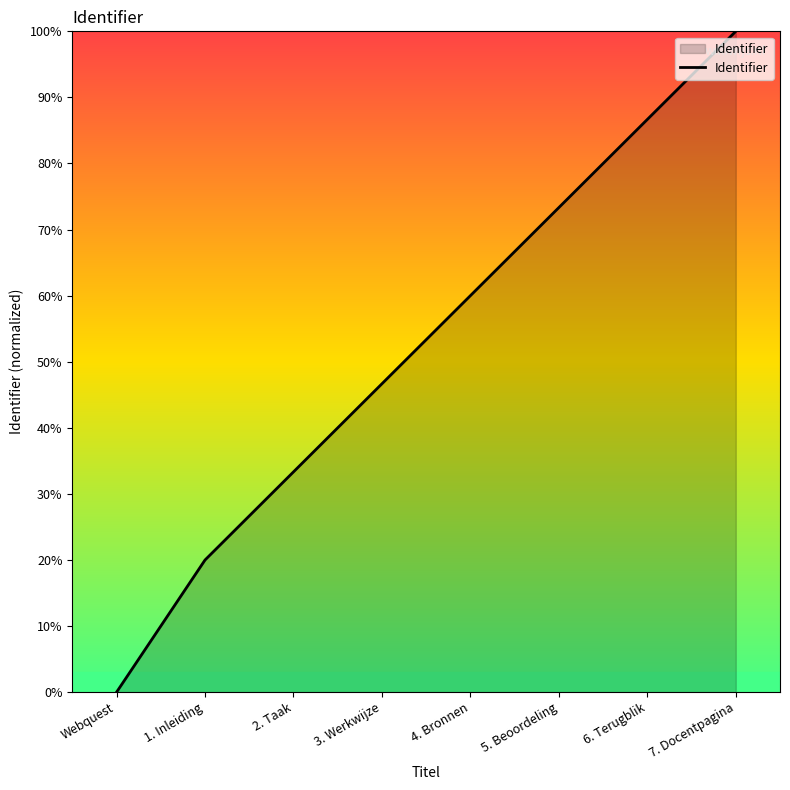

True or false: the data shows 17.2 at 2. Taak.

False